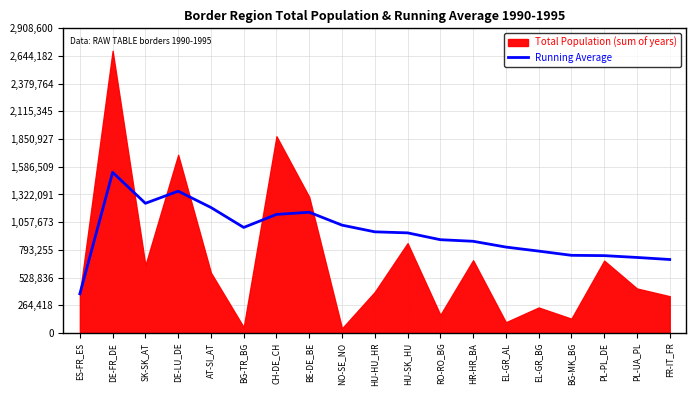

Does the chart display data point markers on the line(s)?

No